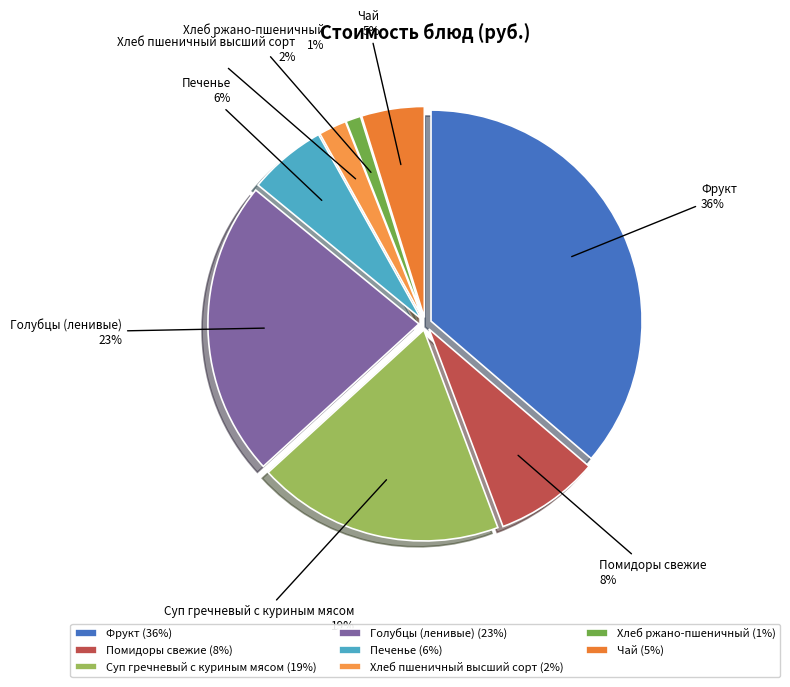

Which category has the biggest portion of the pie?

Фрукт